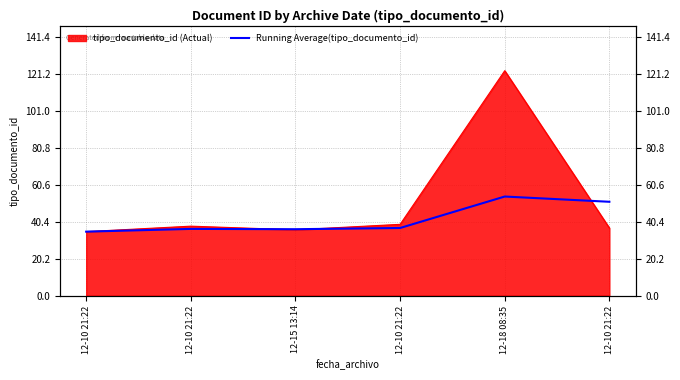

Where is the data nearest to the value 44?

12-10 21:22